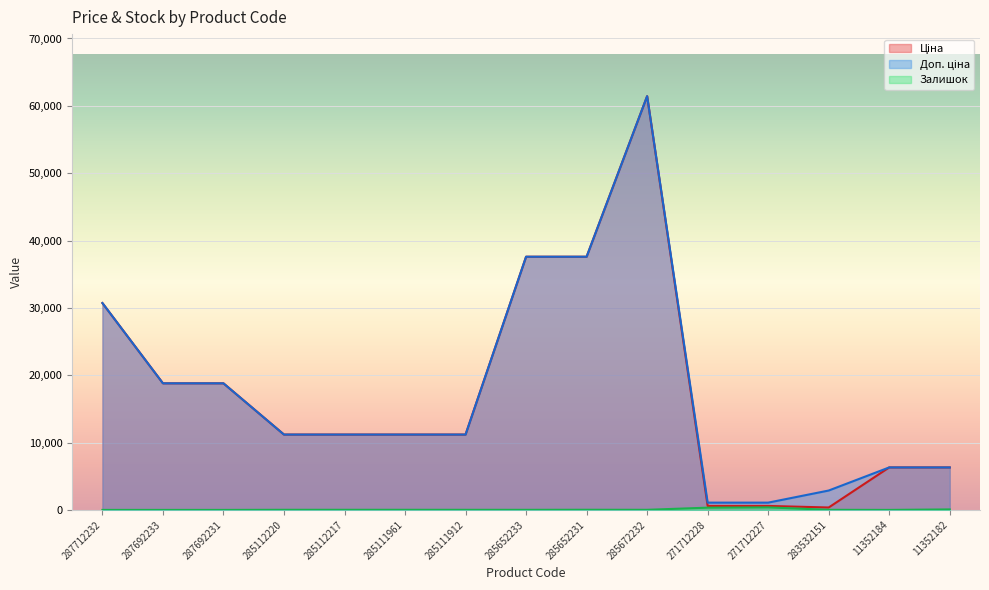

What position from the left is 11352182?

15